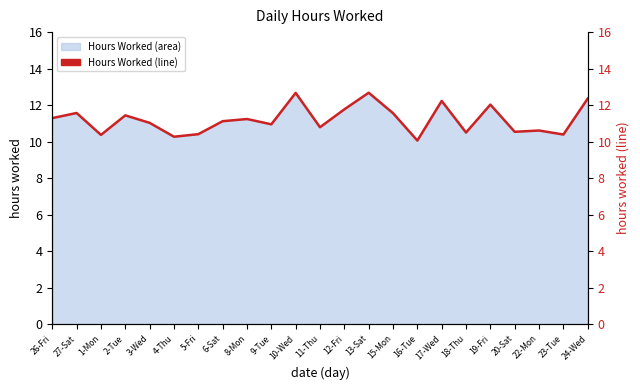

Does the chart display data point markers on the line(s)?

No